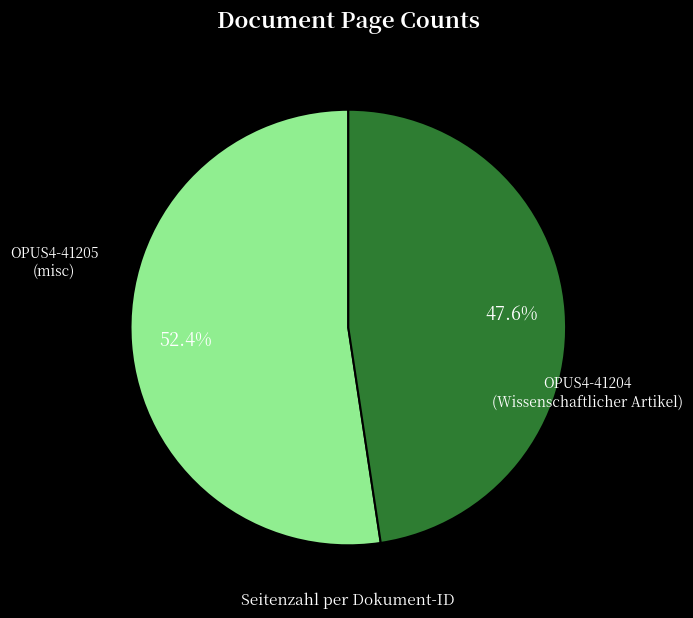

True or false: OPUS4-41204 accounts for 48% of the total.

True